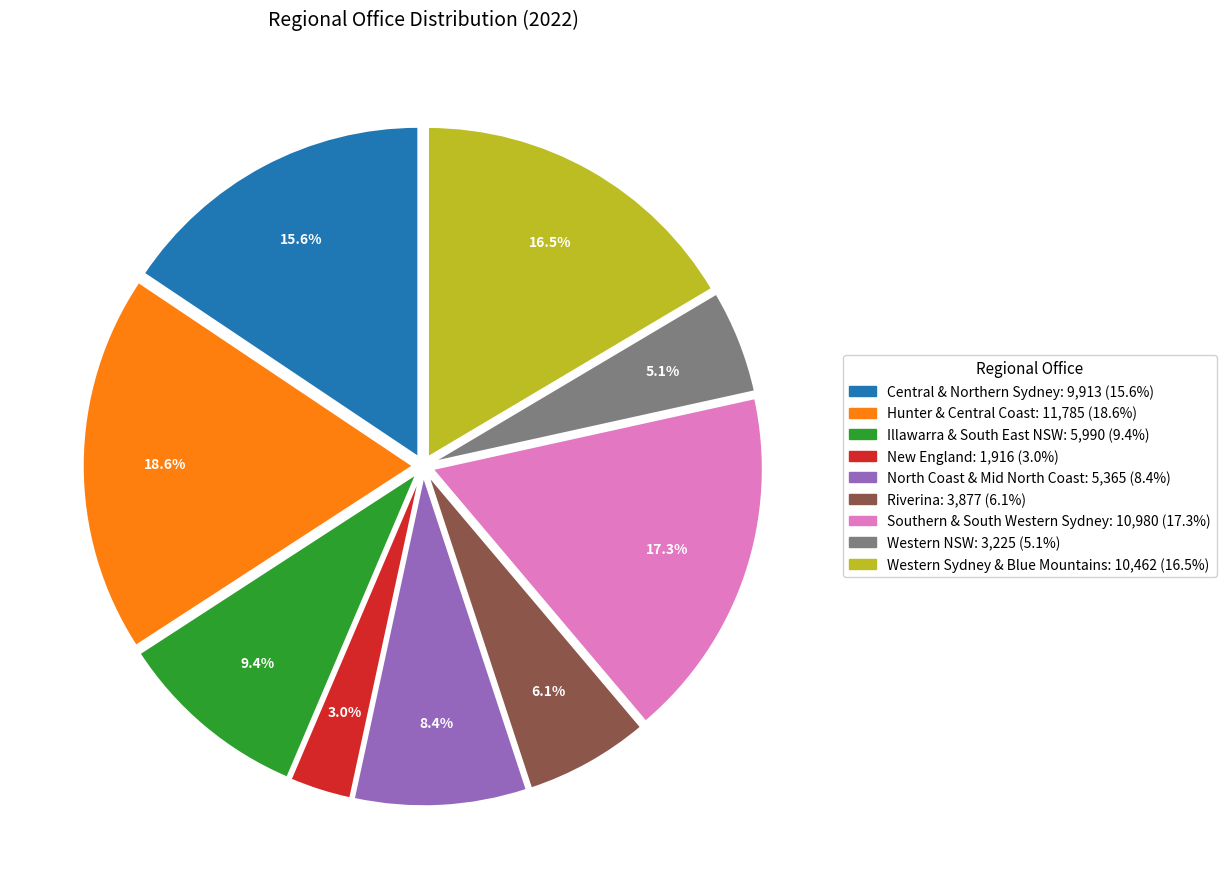

The Central & Northern Sydney slice represents 16% of the pie. True or false?

True